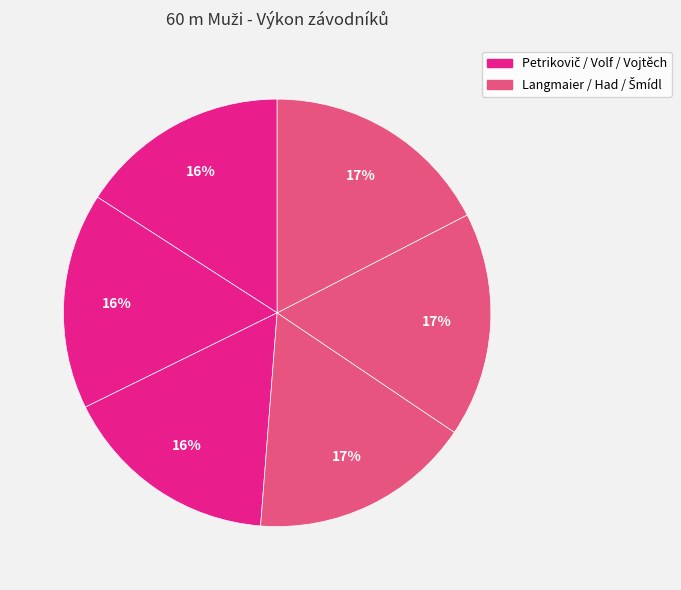

How many slices are in this pie chart?

6